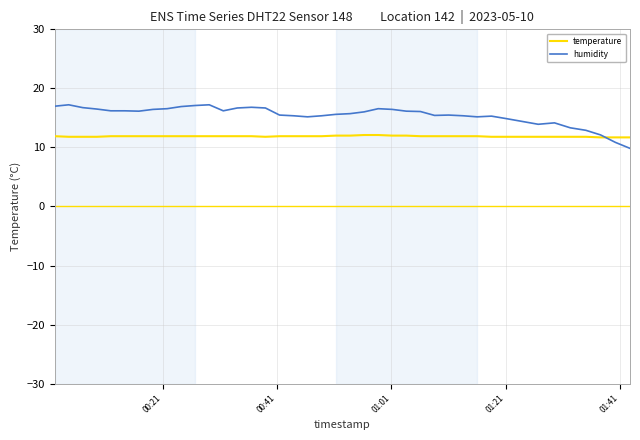

What is the average value of the humidity series?

15.5